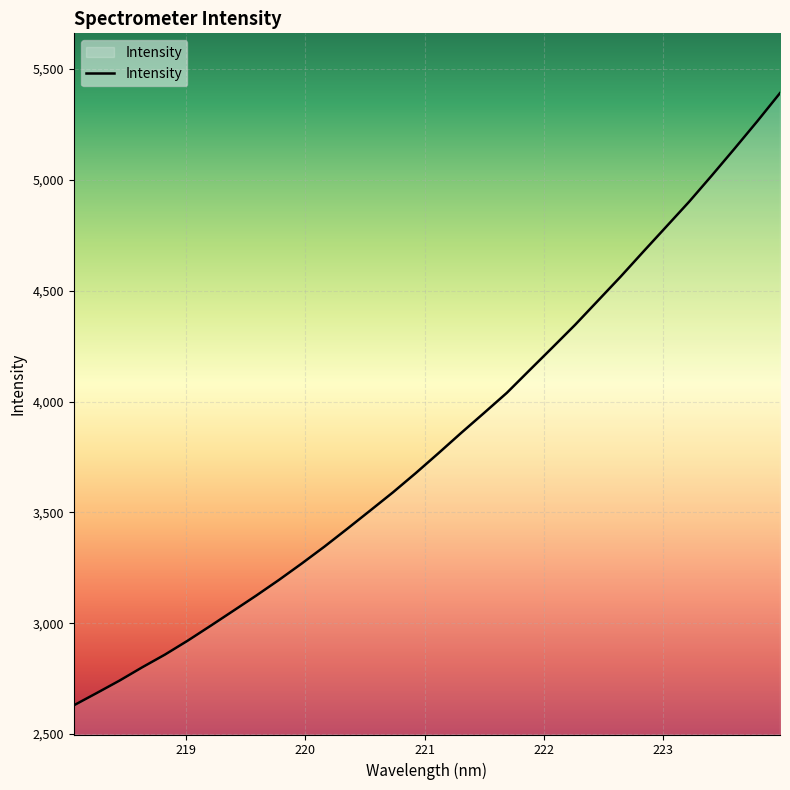

How many series are shown in this chart?

1